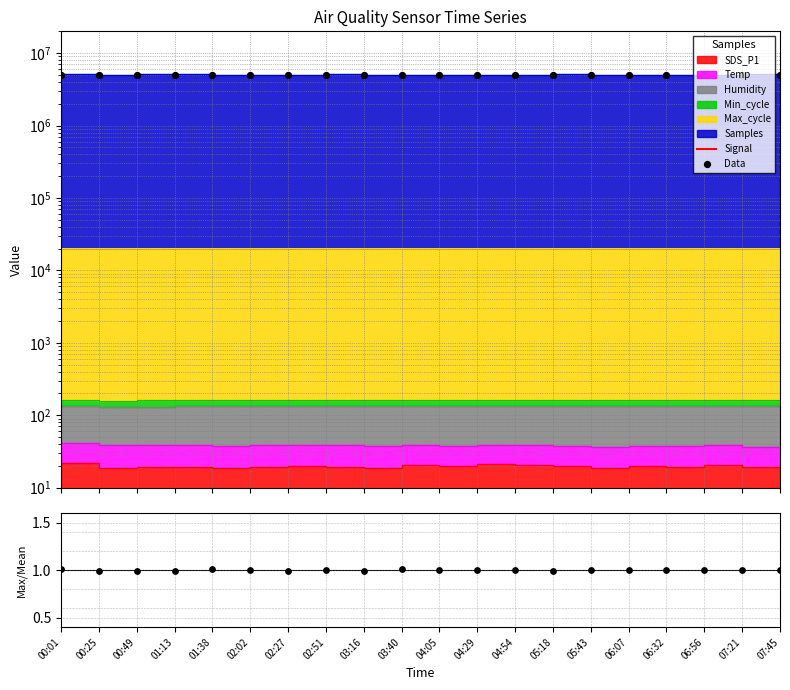

Is the value of Data at 01:38 greater than the value of Signal at 02:02?

Yes